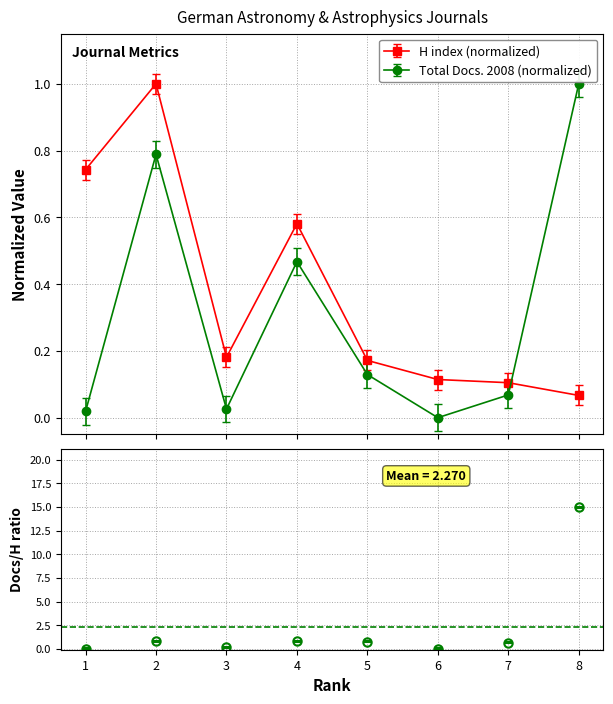

What is the value of the Total Docs. (2008) point at the 2nd from the left?

0.8